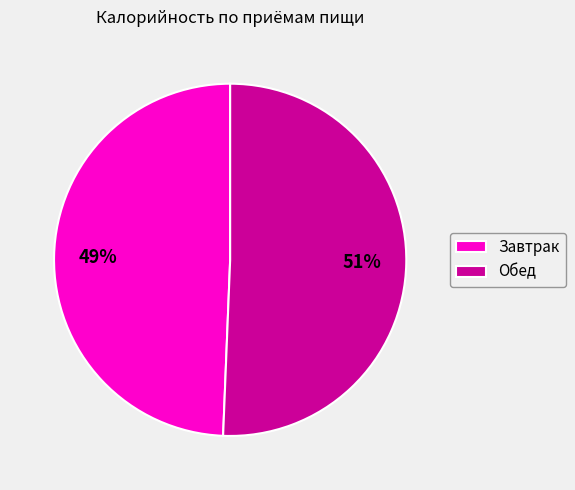

Which slice is the largest?

Обед